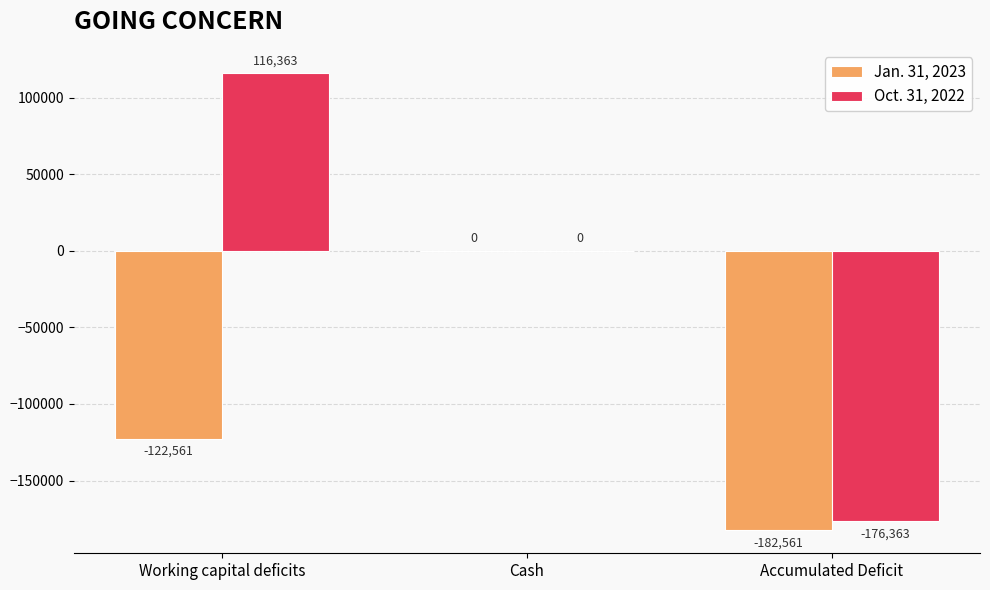

Where is Jan. 31, 2023 nearest to the value -91280?

Working capital deficits